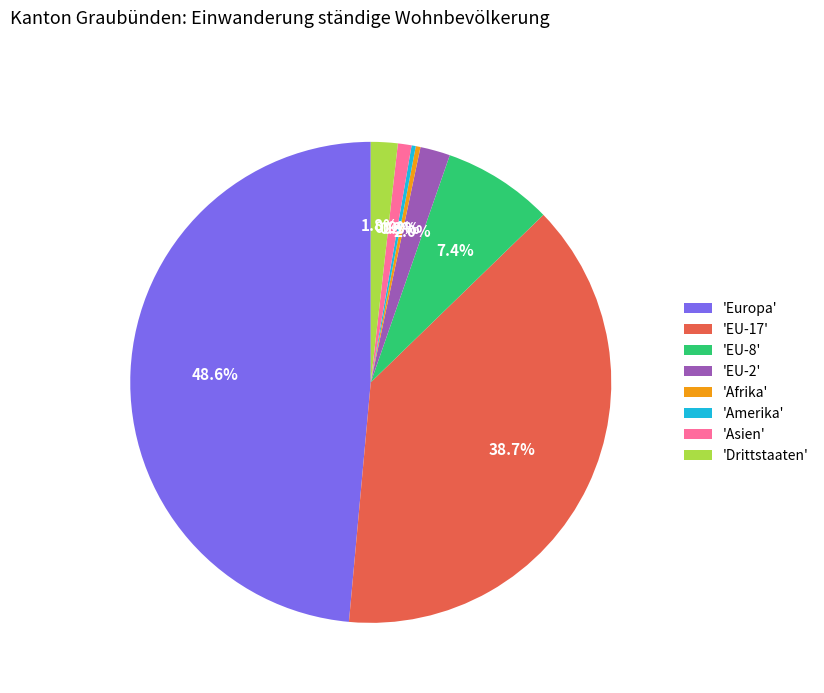

Is 'Afrika' the majority of the pie?

No